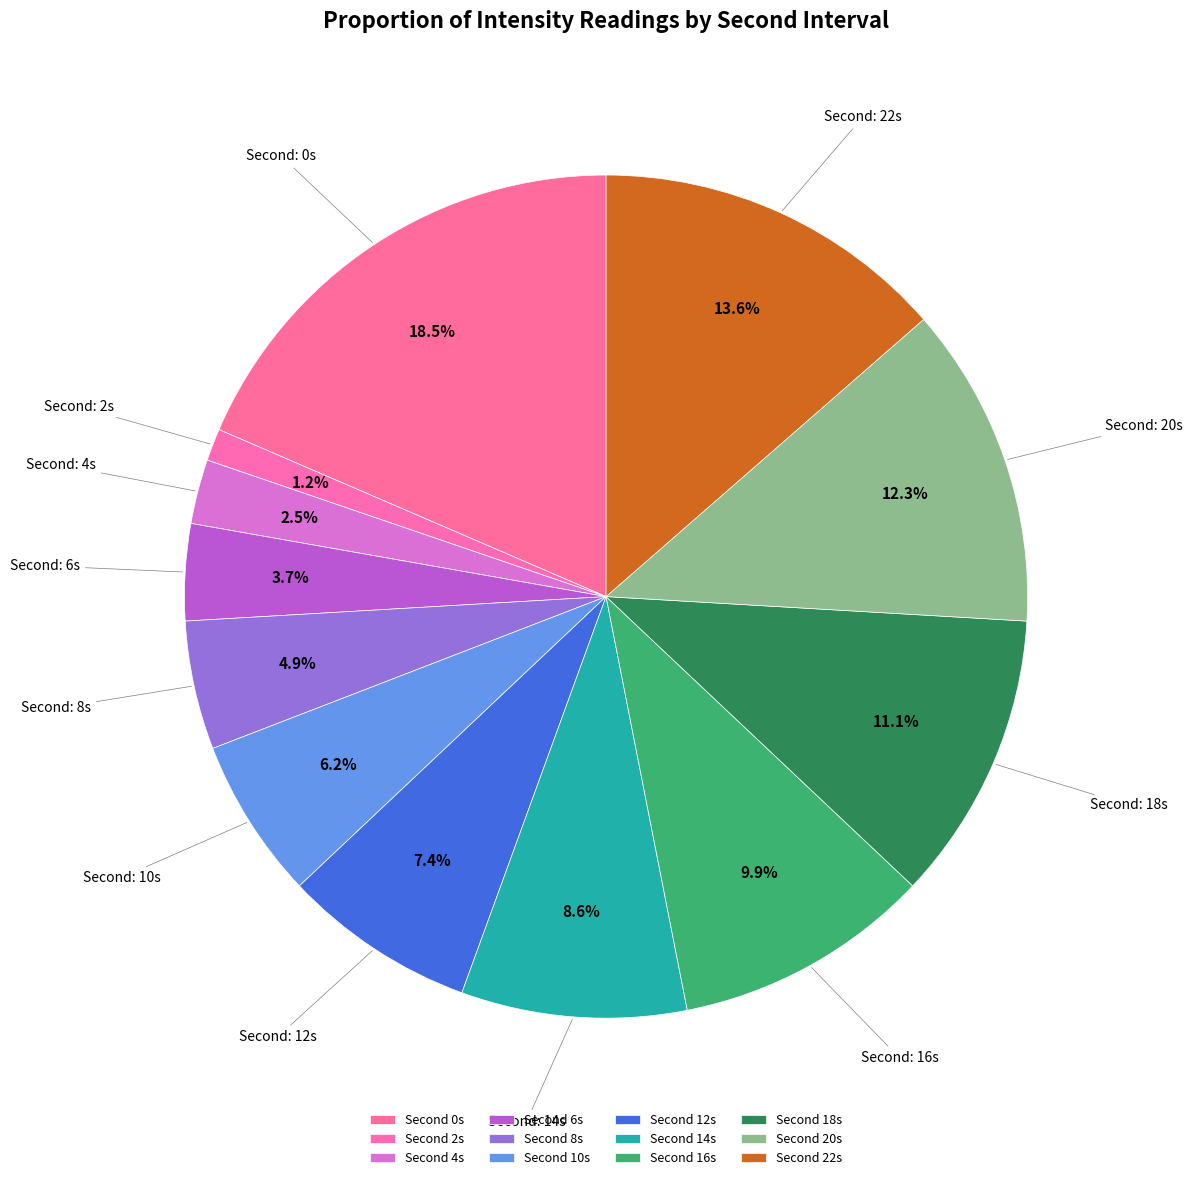

How many segments does this pie chart have?

12